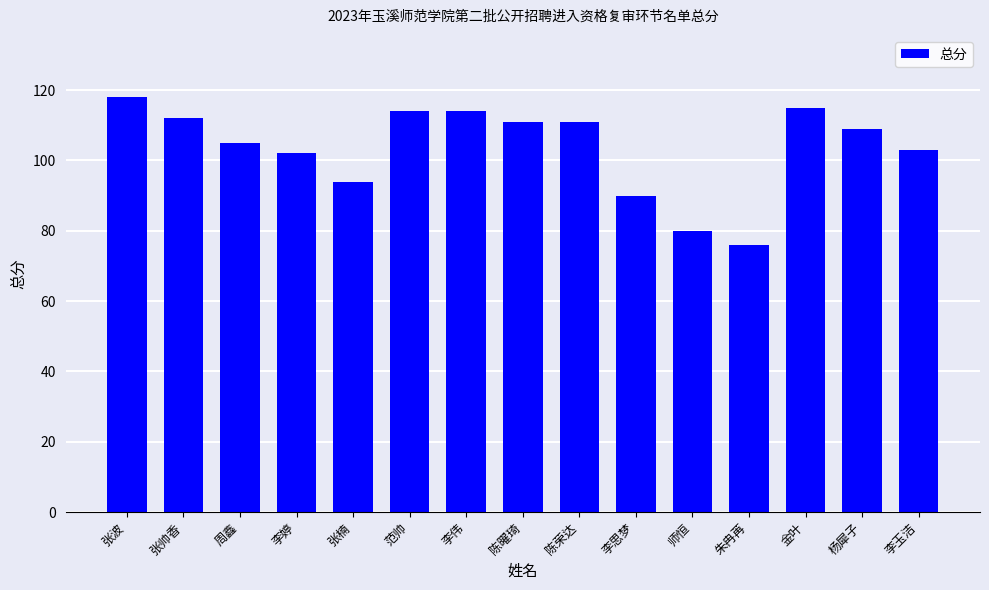

Approximately how many times larger is the value at 李玉洁 compared to 周鑫?

1.0